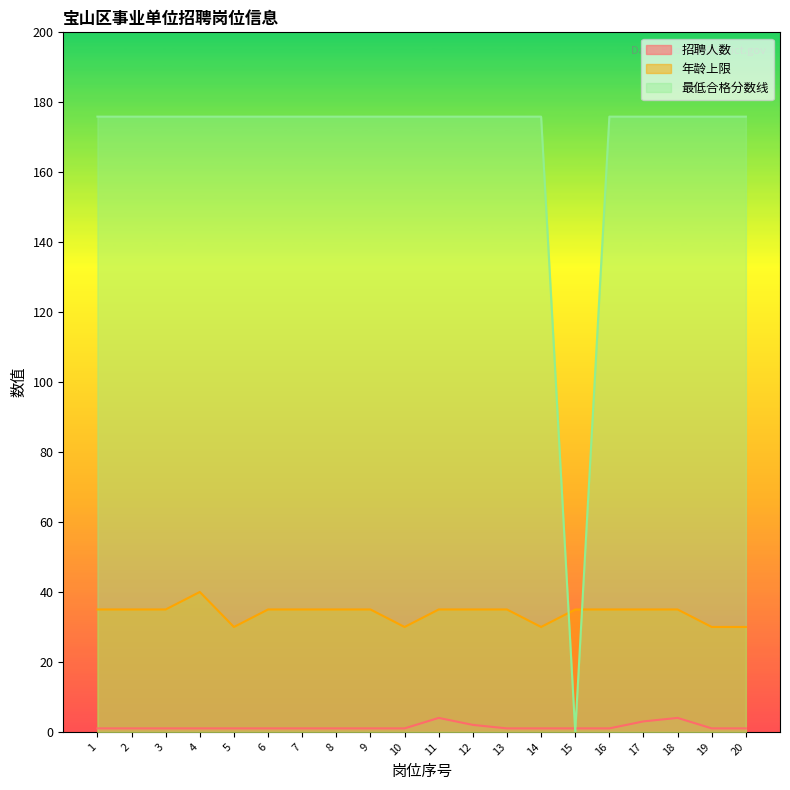

How many data points in 最低合格分数线 are above 175?

19